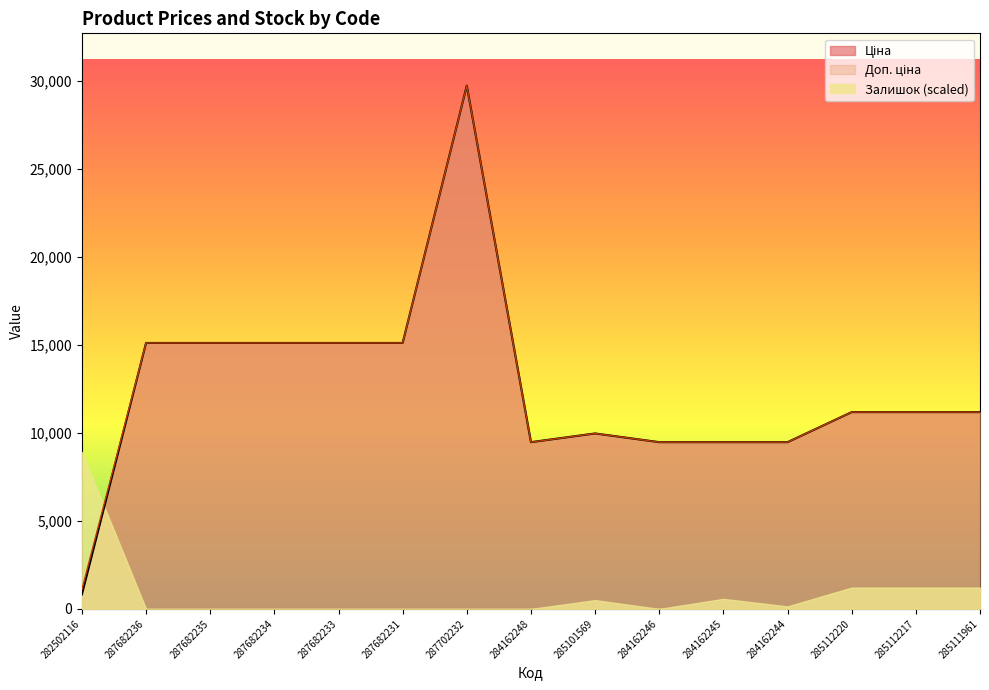

True or false: Ціна has a value of 8844.2 at 287702232.

False